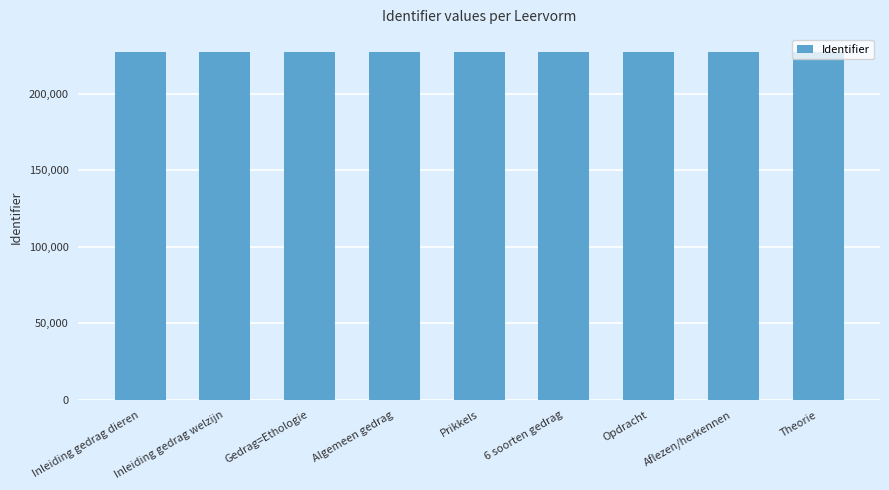

Approximately how many times larger is the value at Theorie compared to Gedrag=Ethologie?

1.0